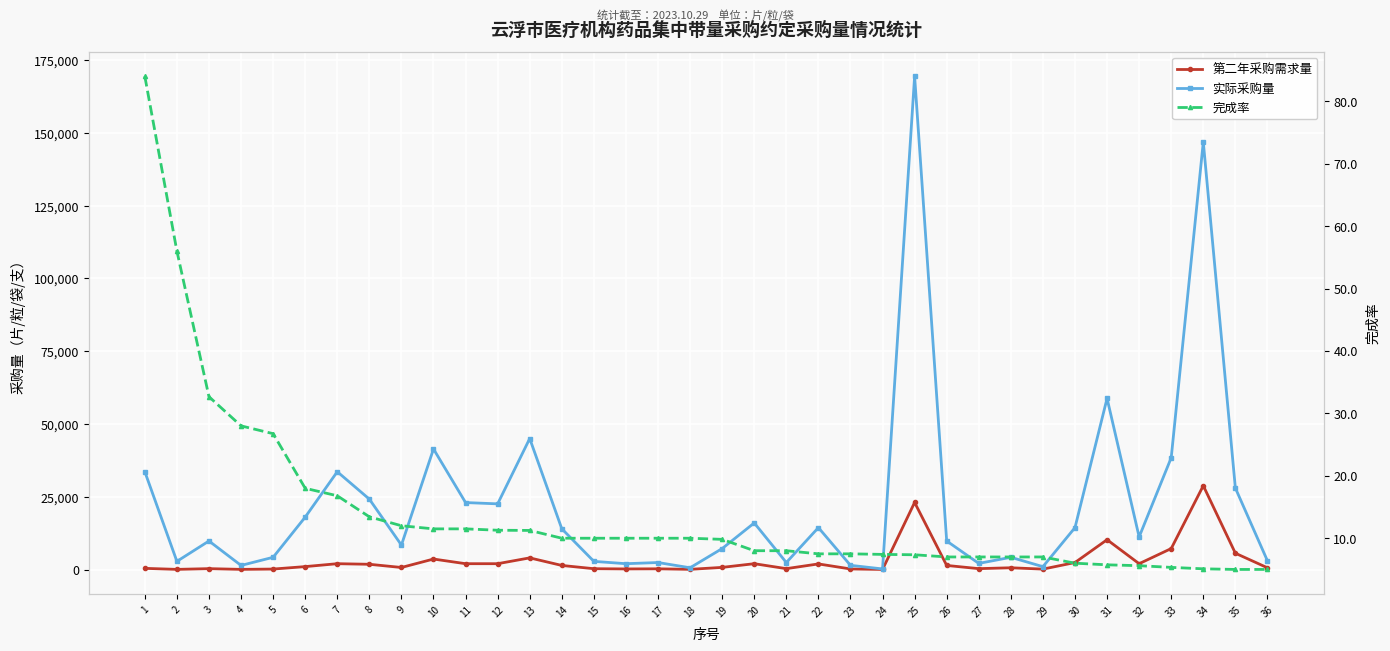

Which label corresponds to the smallest value in the chart?

35